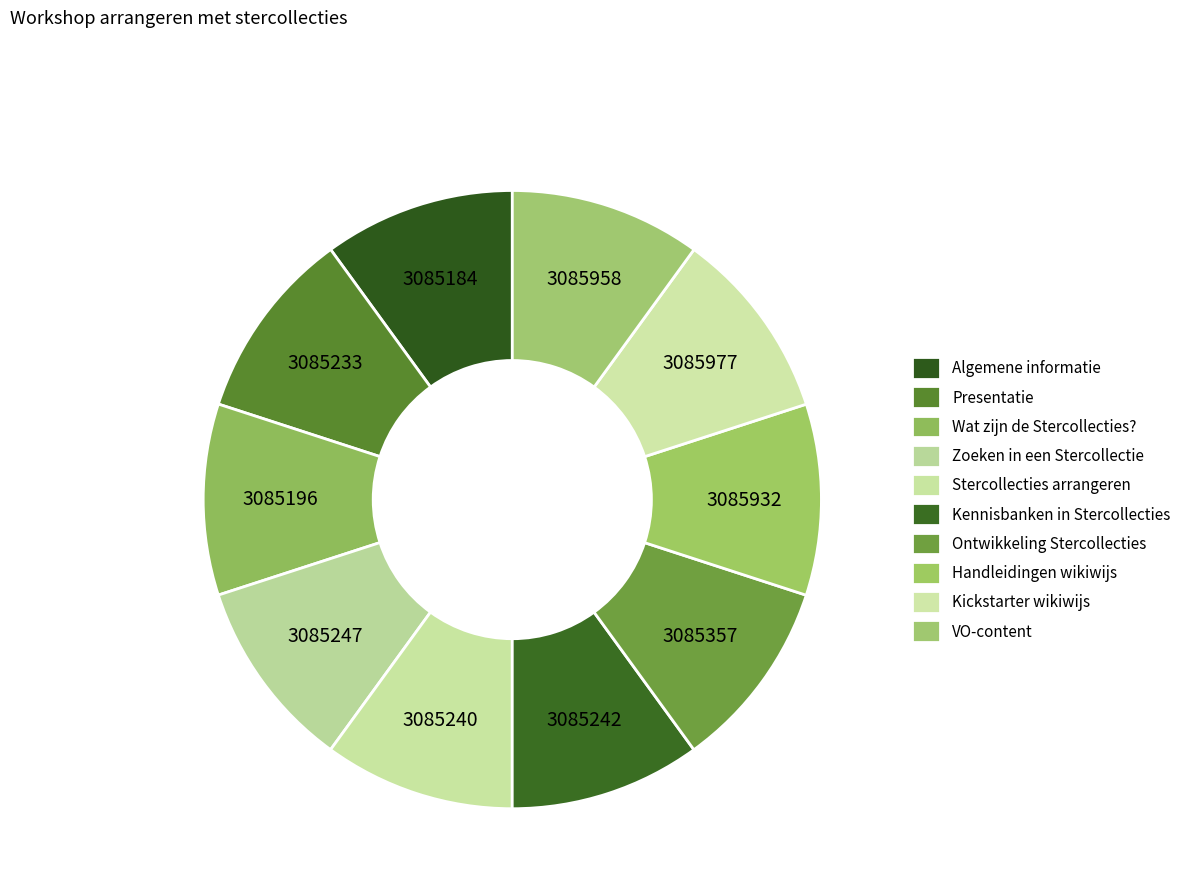

Count the number of slices in the pie.

10